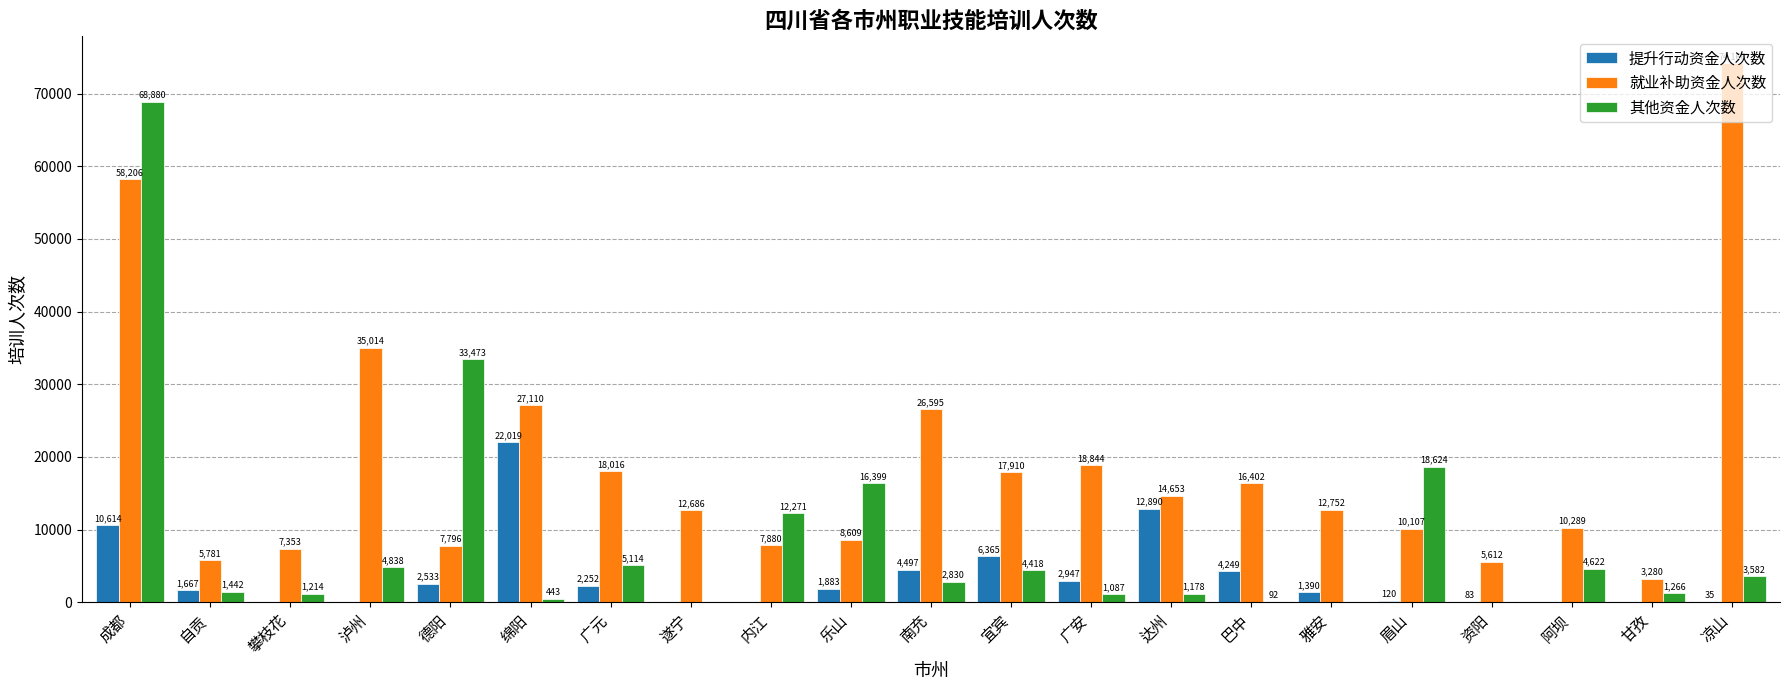

What is the approximate value of 就业补助资金人次数 at 甘孜?

3280